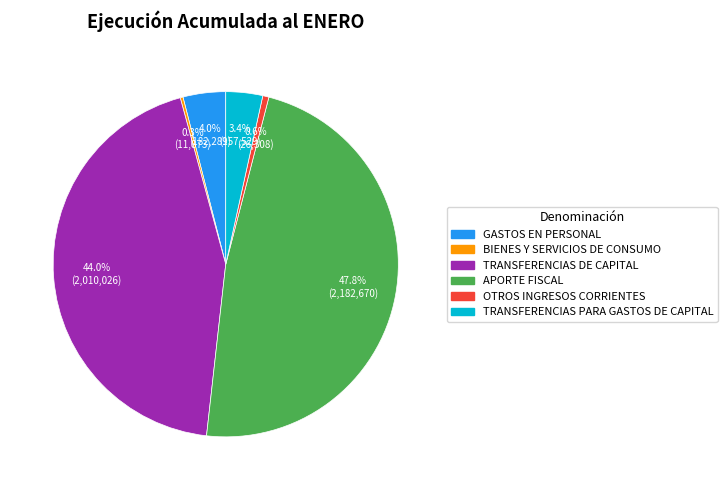

What percentage is the TRANSFERENCIAS PARA GASTOS DE CAPITAL slice, to the nearest percent?

3%